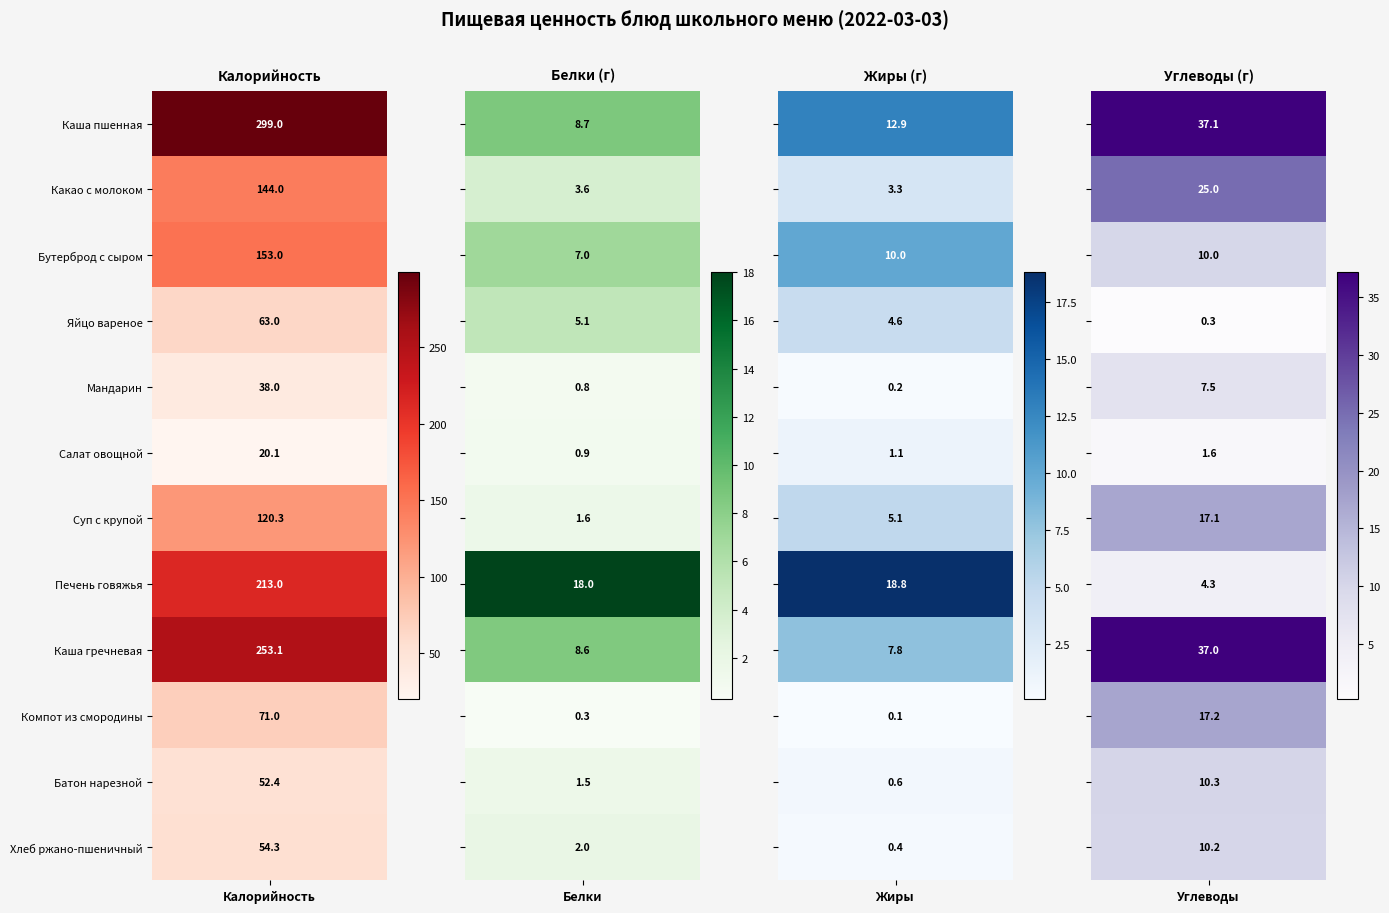

The value of Печень говяжья at Калорийность is 213.0. True or false?

True